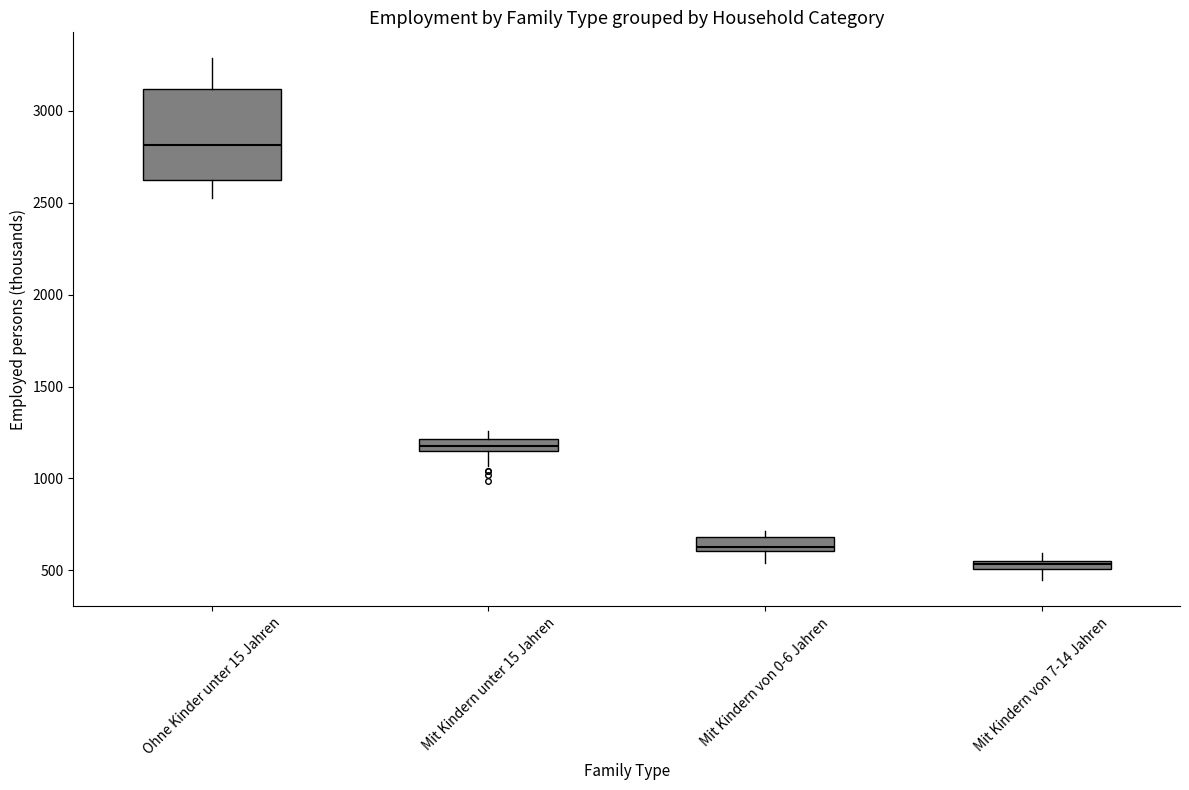

Where is the lower edge of the box for Ohne Kinder unter 15 Jahren on the y-axis? The values are not printed on the chart, so give them approximately, as read against the axis.

2600